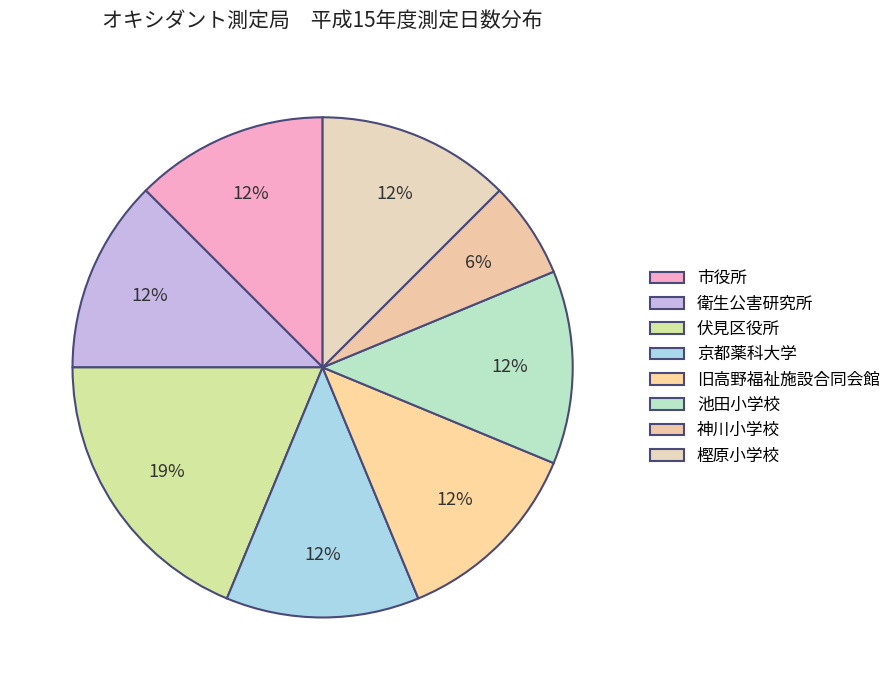

To the nearest percent, what percentage of the pie is 伏見区役所?

19%